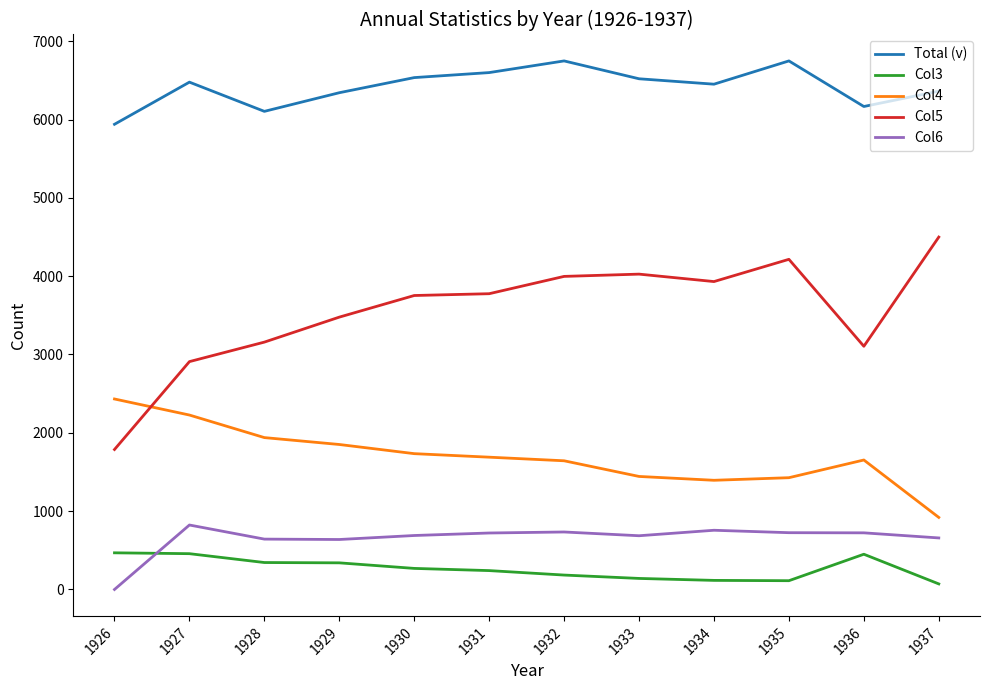

Which series changed the most between 1928 and 1933?

Col5